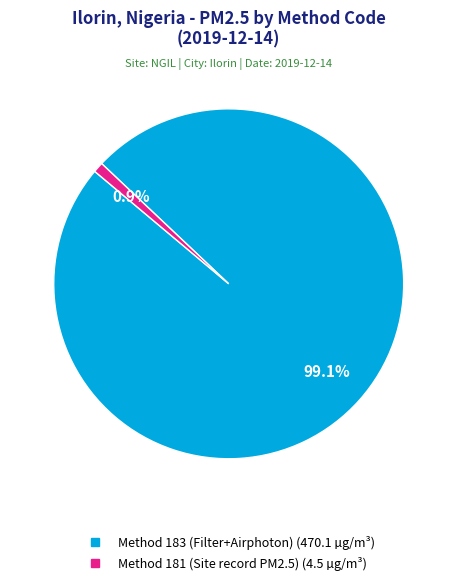

Does any single category account for the majority?

Yes